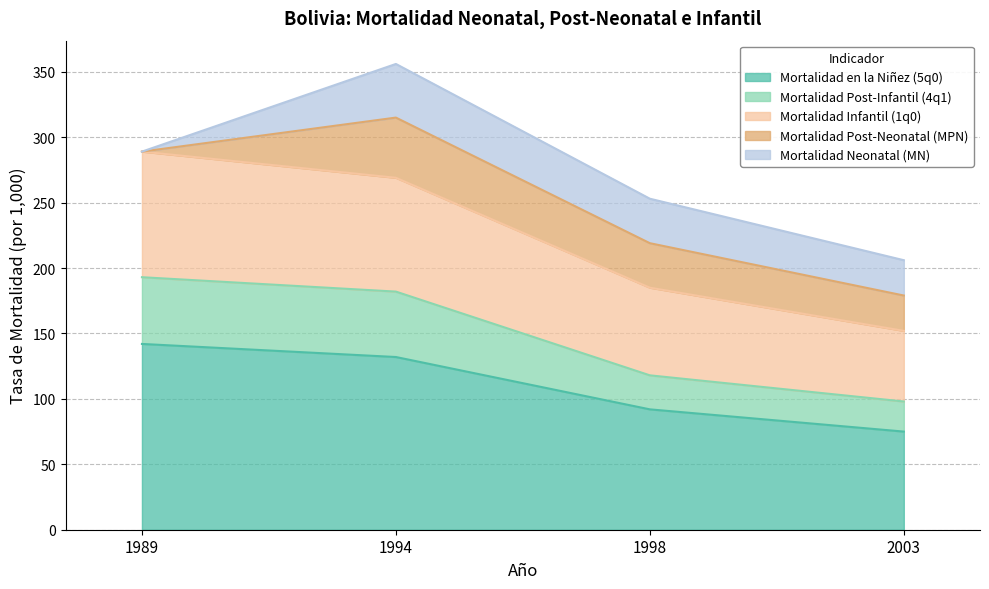

What is the value of the Mortalidad Infantil (1q0) point at the 4th from the left?

152